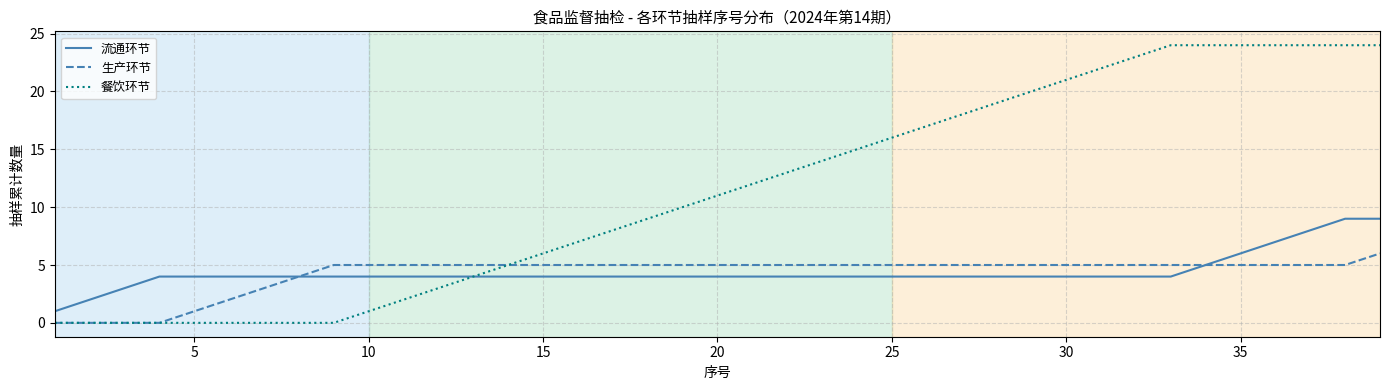

Rank the series by their maximum value, from highest to lowest.

餐饮环节, 流通环节, 生产环节